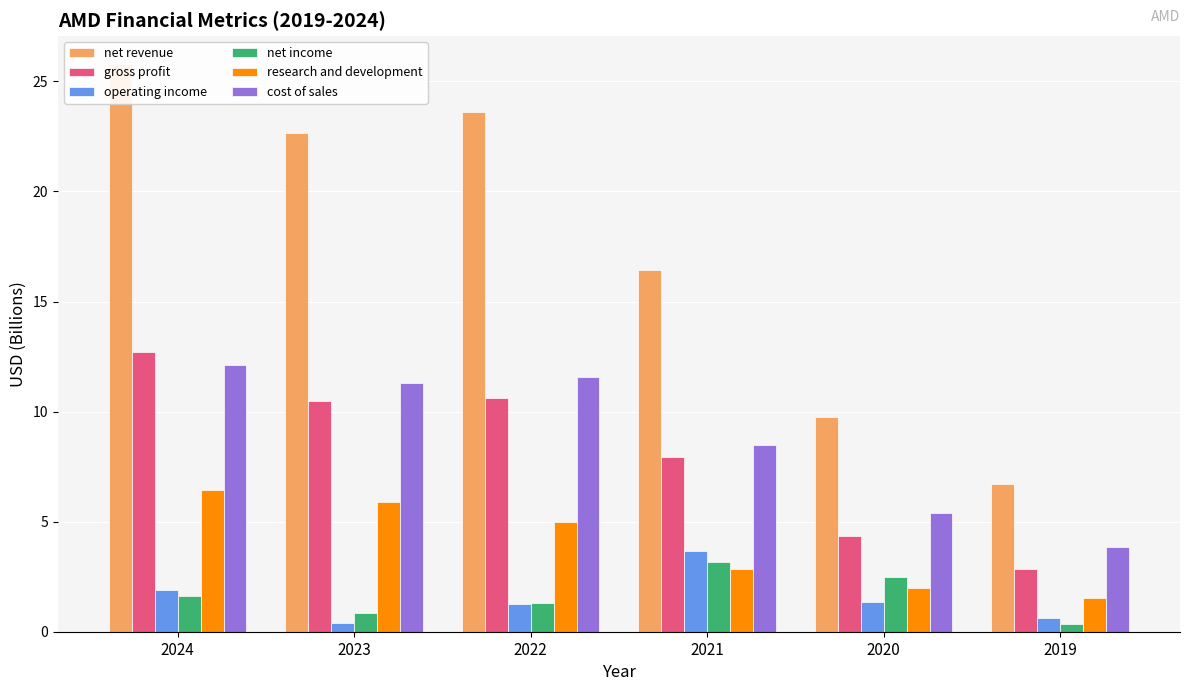

Between 2024 and 2021, which series saw the biggest shift?

net revenue